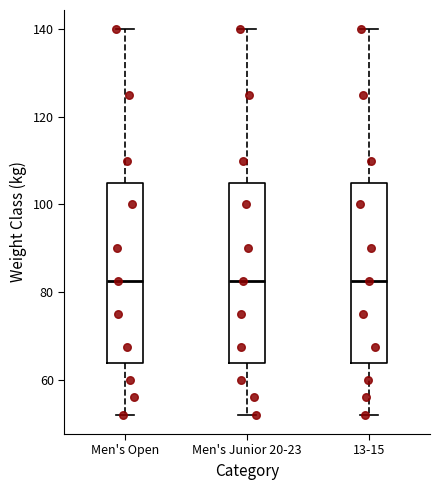

Reading left to right, transcribe this box plot: for each box, give where its median line is, the range the box spans, and where its two whiskers end, as read against the y-axis. The values are not printed on the chart, so give them approximately, as read against the axis.

Men's Open: median 82, box 64 to 106, whiskers 52 to 140
Men's Junior 20-23: median 82, box 64 to 106, whiskers 52 to 140
13-15: median 82, box 64 to 106, whiskers 52 to 140